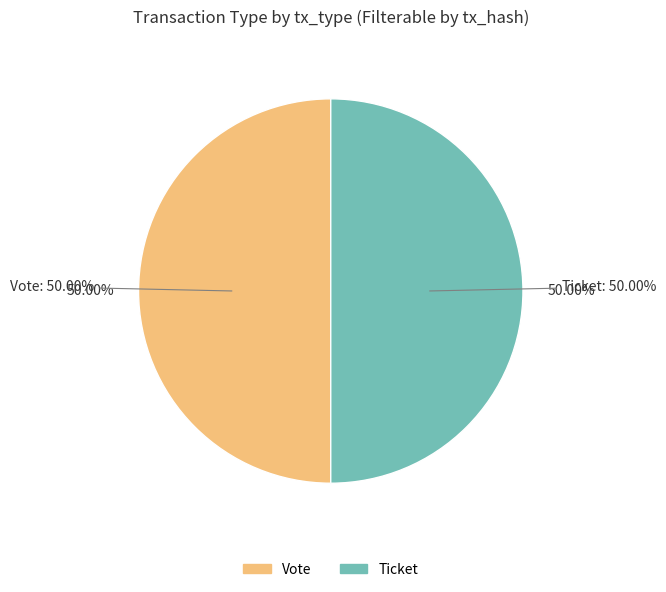

Rank the categories by value from highest to lowest.

Vote (io_index=1), Ticket (io_index=0)